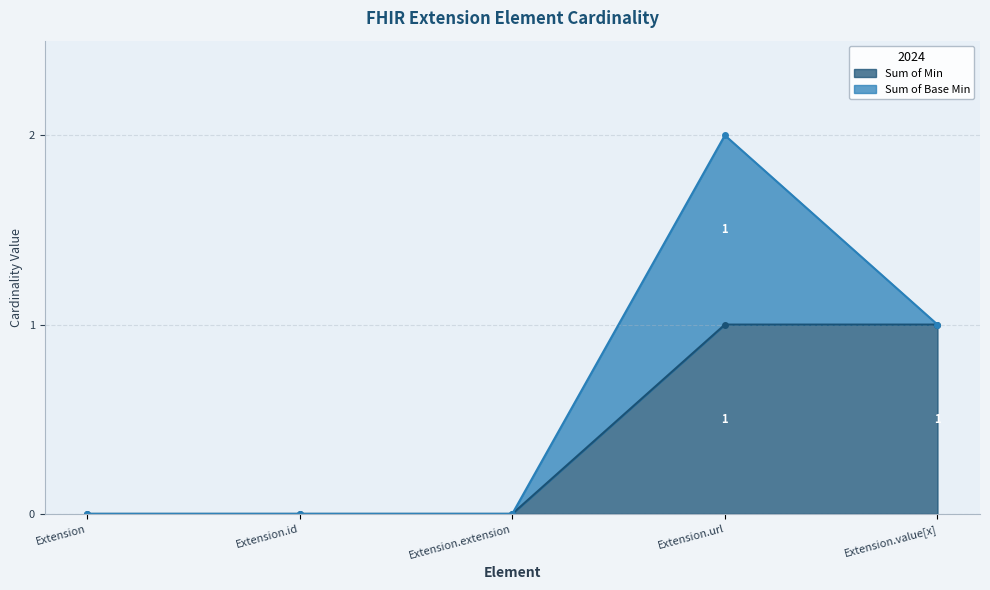

Between Extension.extension and Extension.url, which is larger?

Extension.url